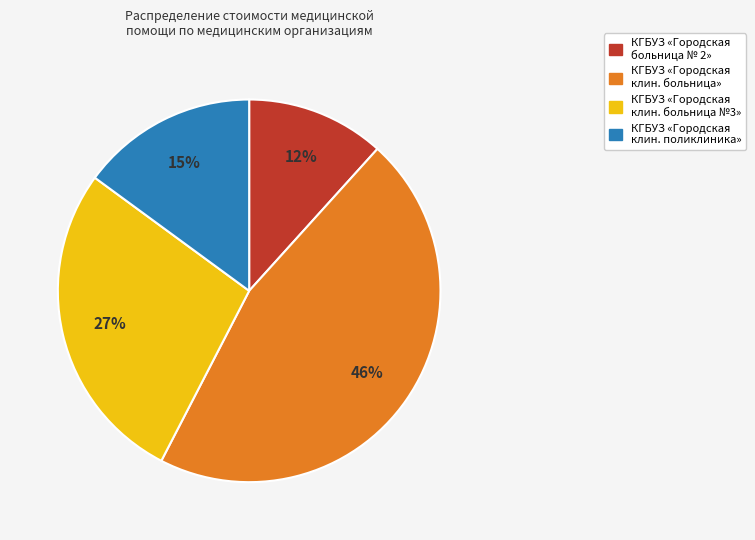

Does any single category account for the majority?

No